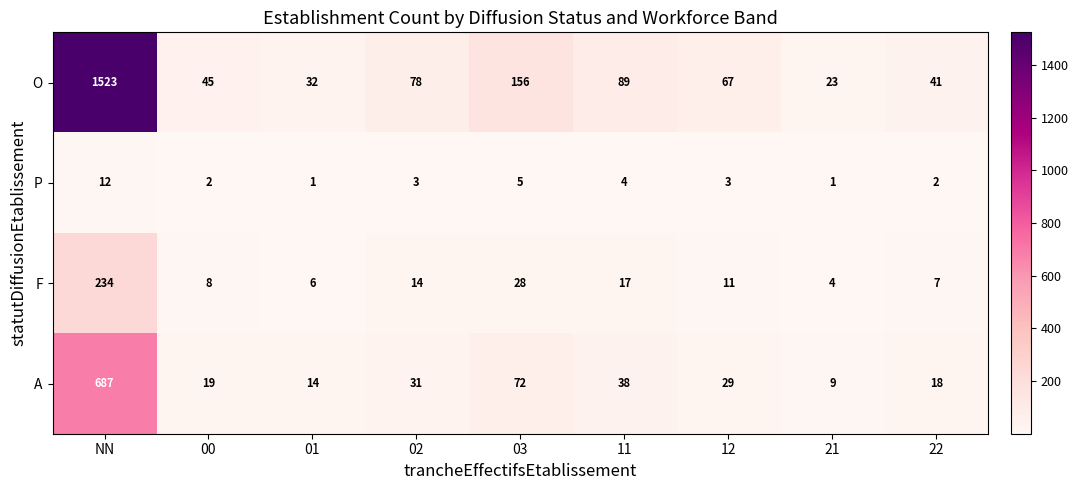

What is the total value across all series at 02?

126